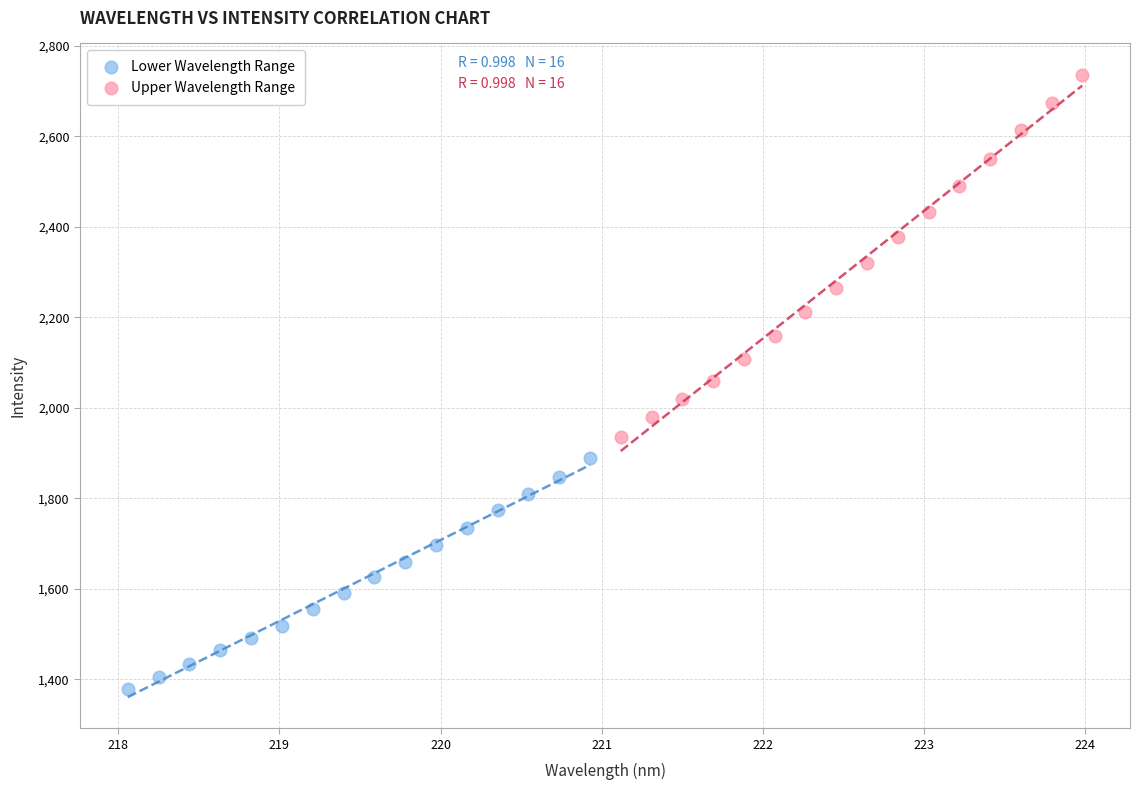

Which series reaches the minimum Y coordinate?

Lower Wavelength Range